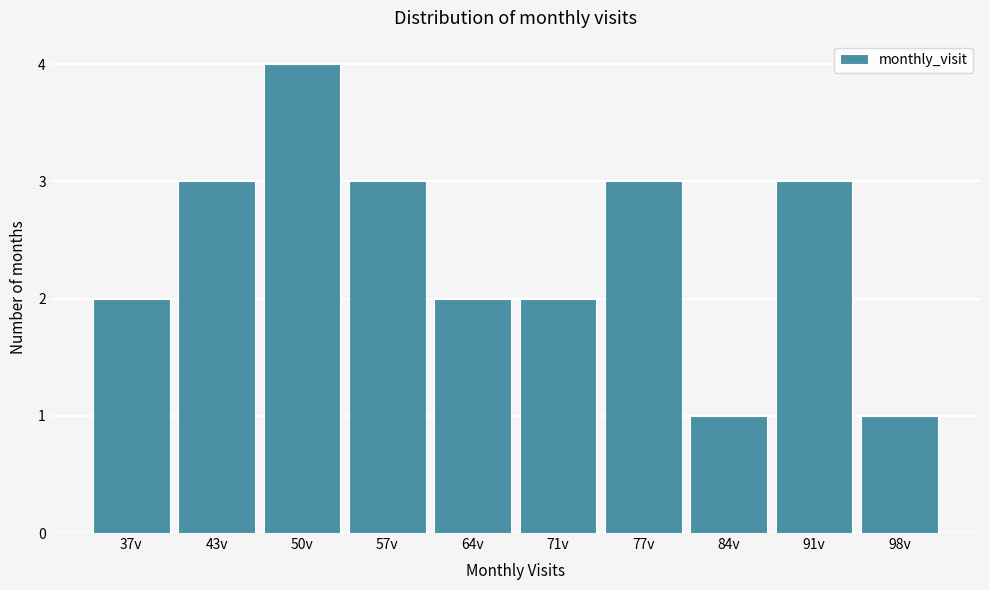

Reading left to right, extract all data points from this chart.

37v=2	43v=3	50v=4	57v=3	64v=2	71v=2	77v=3	84v=1	91v=3	98v=1